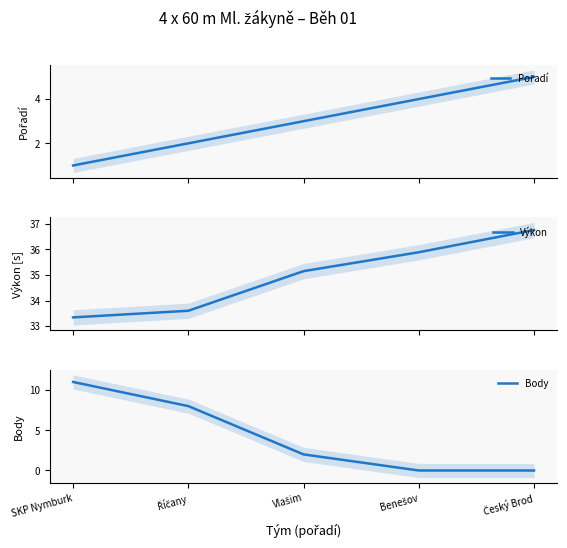

What is the value of the Výkon point at the 4th from the left?

35.9